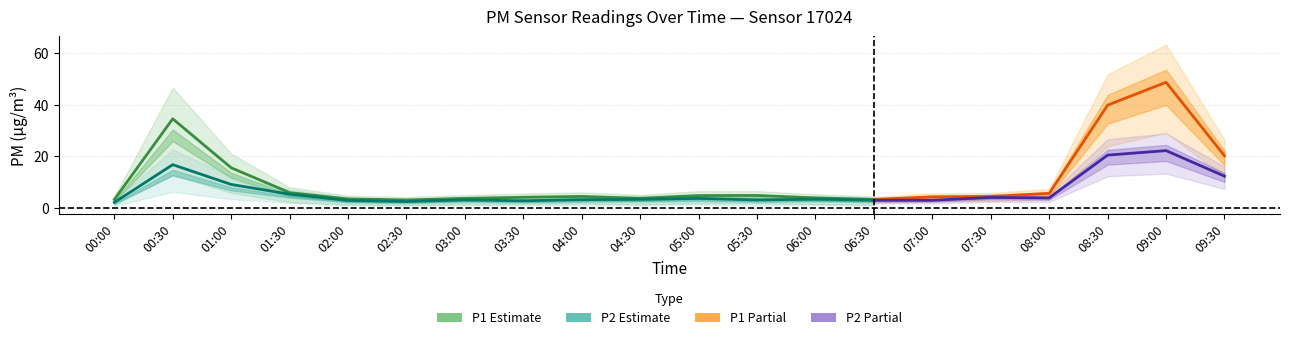

At how many categories does at least one series exceed 16?

4